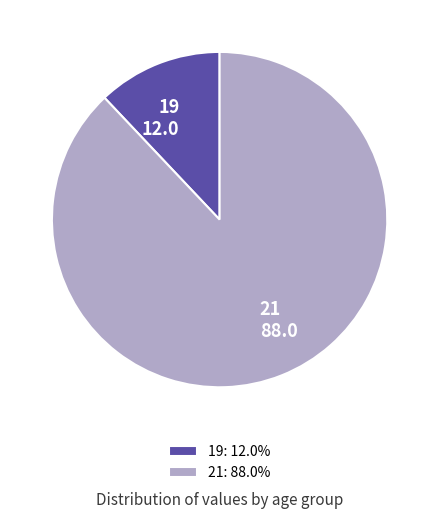

Is it true that 19 is 6% of the pie?

False